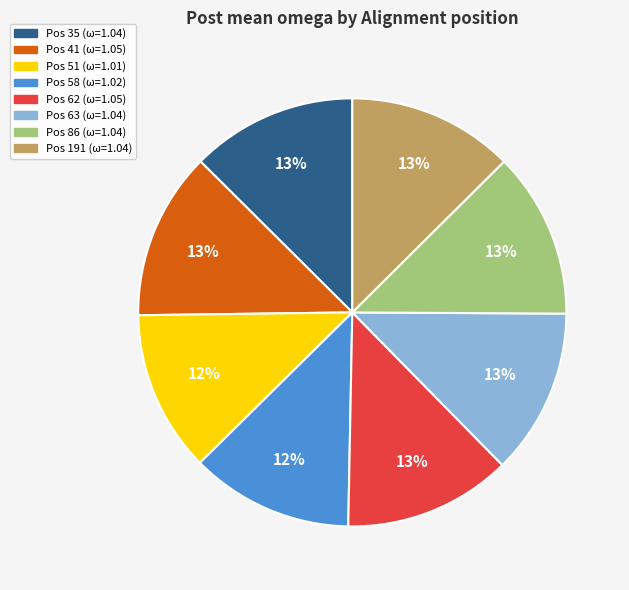

To the nearest percent, what is the average slice percentage?

12%